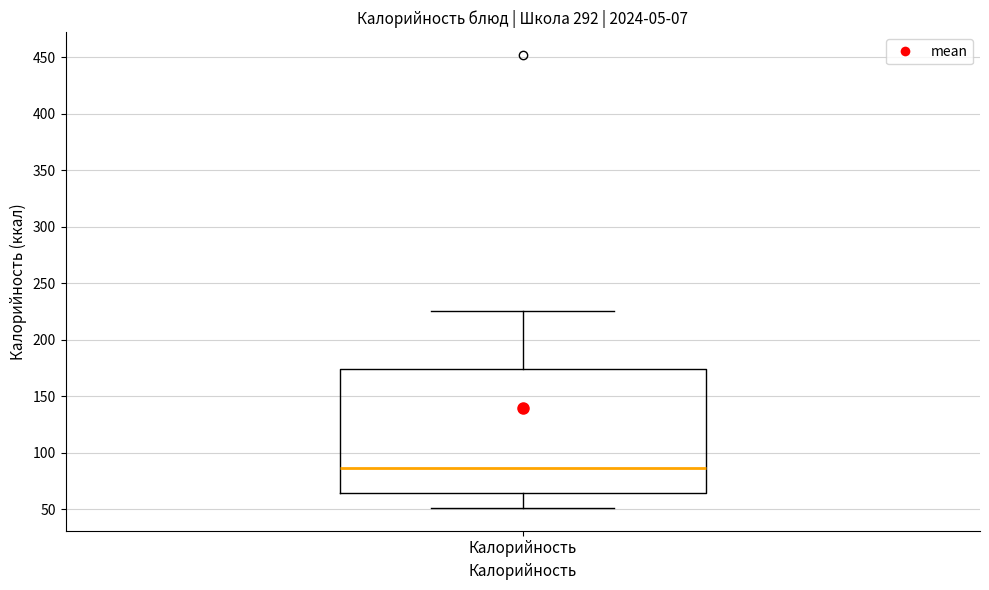

Transcribe this box plot: give where the median line is, the range the box spans, and where the two whiskers end, as read against the y-axis. The values are not printed on the chart, so give them approximately, as read against the axis.

median 85, box 65 to 175, whiskers 50 to 225